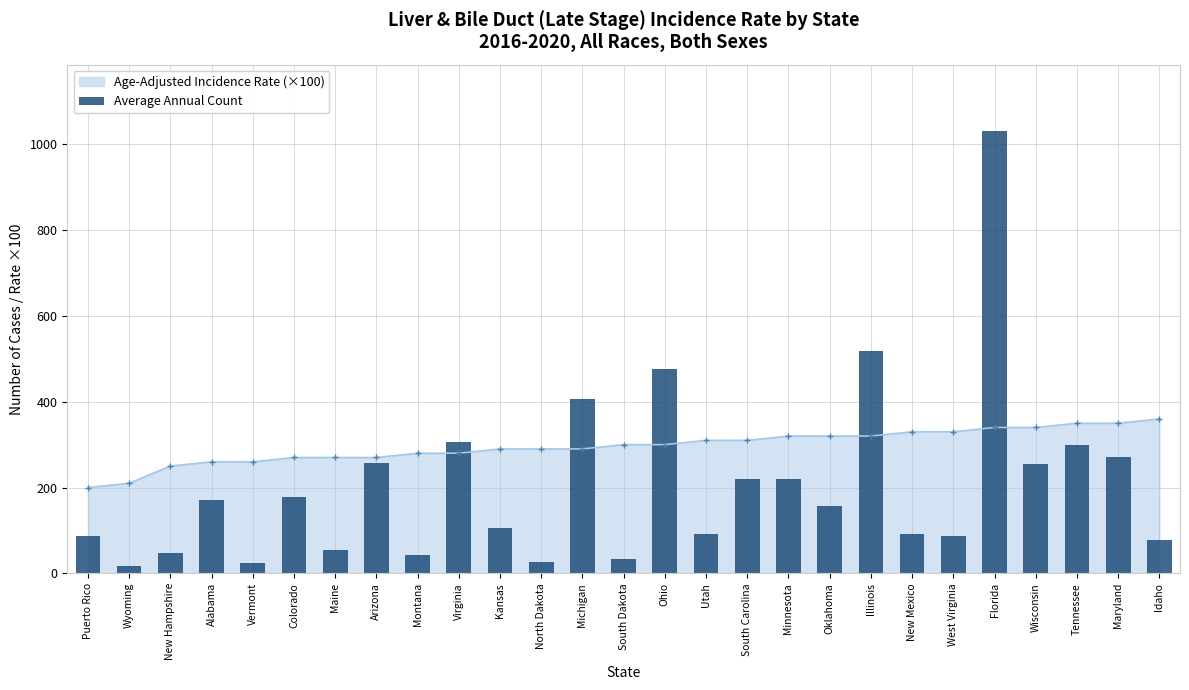

List the labels in order of value, largest first.

Florida, Illinois, Ohio, Michigan, Virginia, Tennessee, Maryland, Arizona, Wisconsin, Minnesota, South Carolina, Colorado, Alabama, Oklahoma, Kansas, Utah, New Mexico, Puerto Rico, West Virginia, Idaho, Maine, New Hampshire, Montana, South Dakota, North Dakota, Vermont, Wyoming